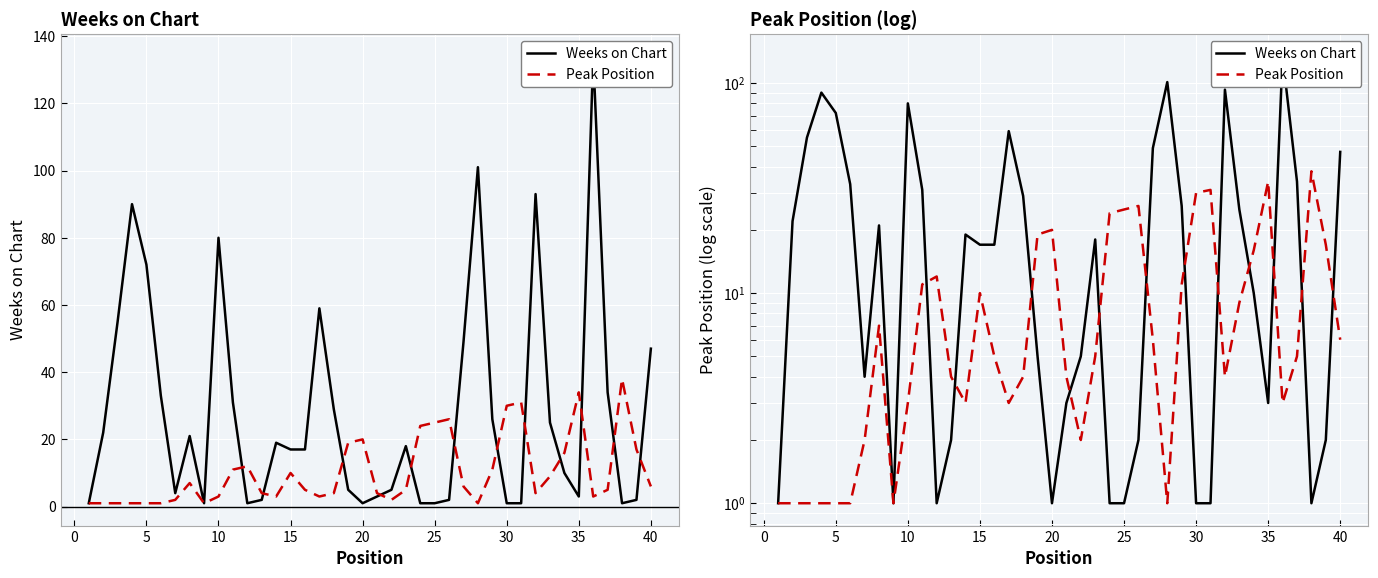

How many values in the Peak Position series are below 5?

18